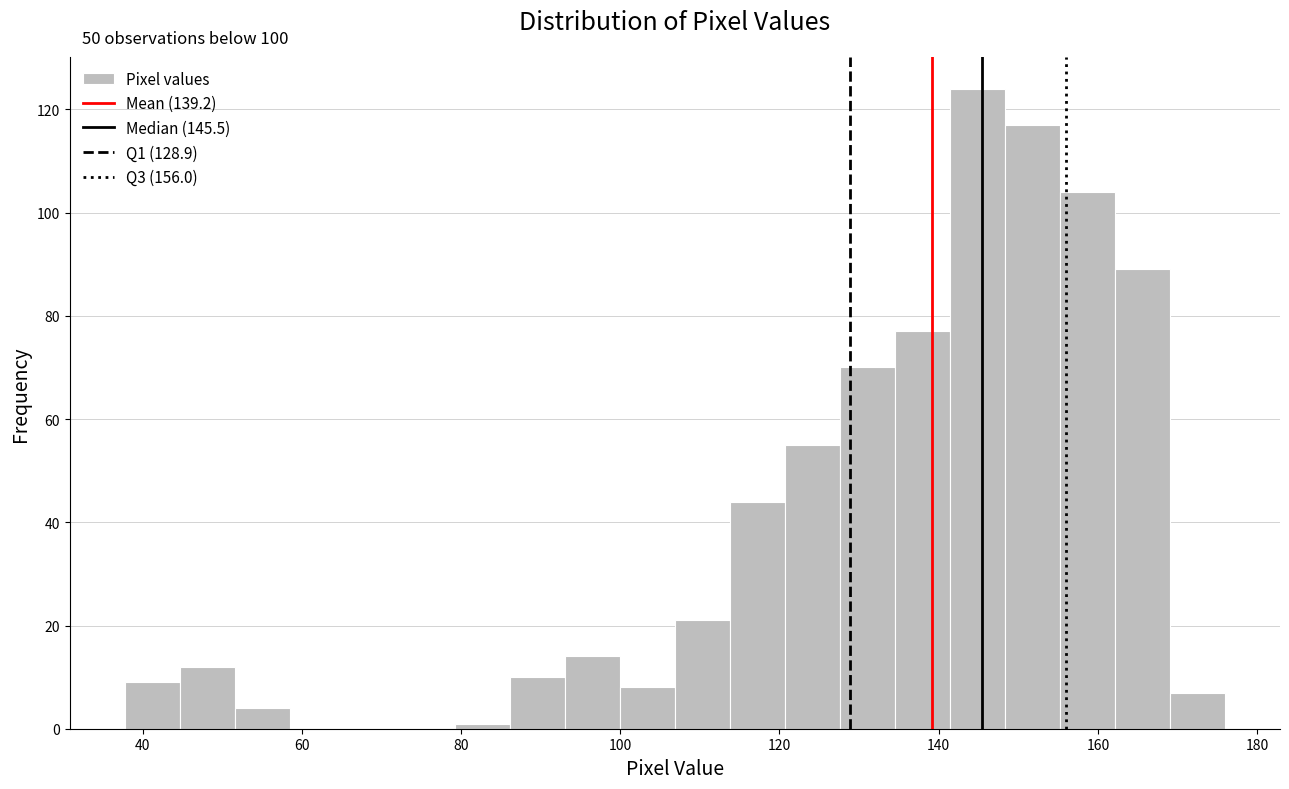

Read against the x-axis, roughly where is the centre of the tallest bar?

144